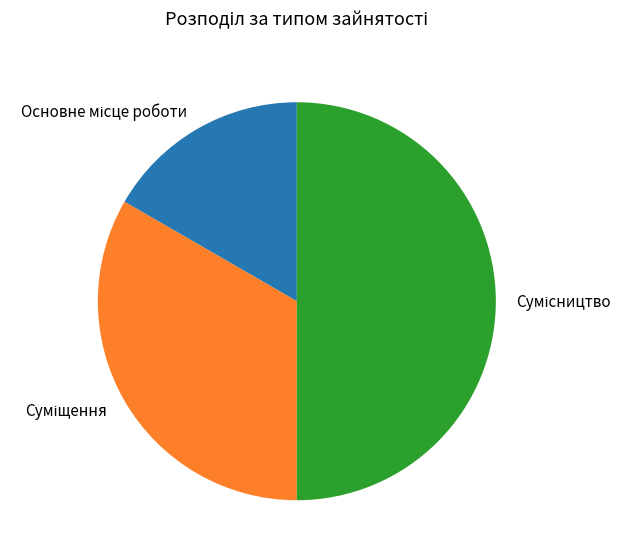

How many segments does this pie chart have?

3